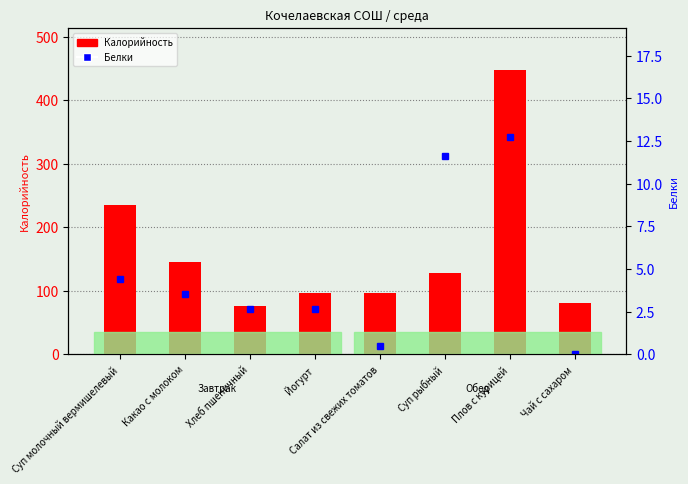

What position from the right is Чай с сахаром?

1